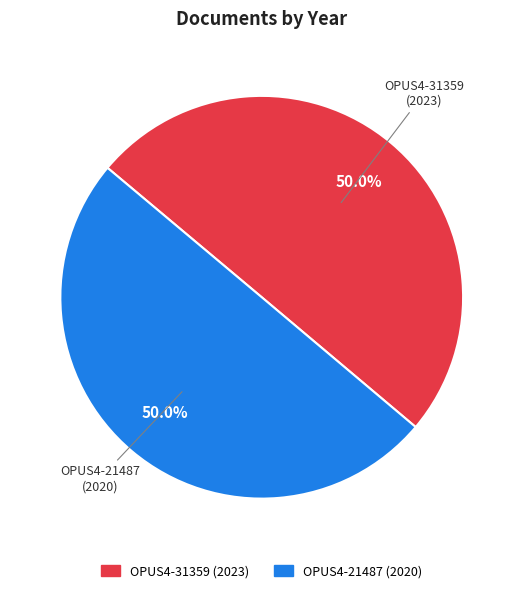

Approximately how many times larger is the value at OPUS4-21487 (2020) compared to OPUS4-31359 (2023)?

1.0